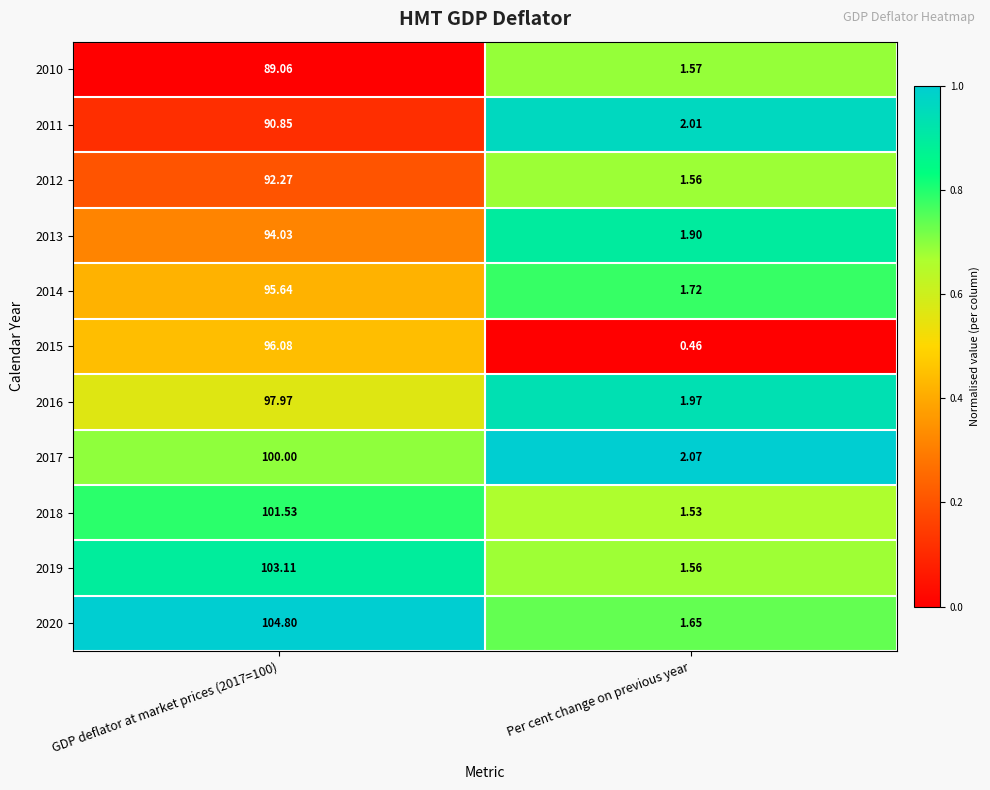

Where is 2010 nearest to the value 45?

Per cent change on previous year